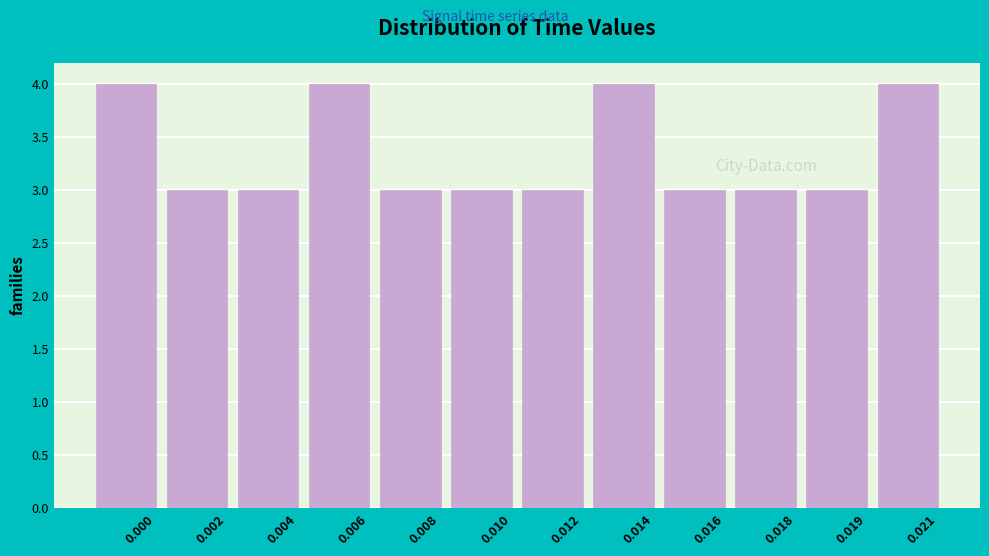

Reading left to right, transcribe all the data shown in this chart.

0.000=4	0.002=3	0.004=3	0.006=4	0.008=3	0.010=3	0.012=3	0.014=4	0.016=3	0.018=3	0.019=3	0.021=4